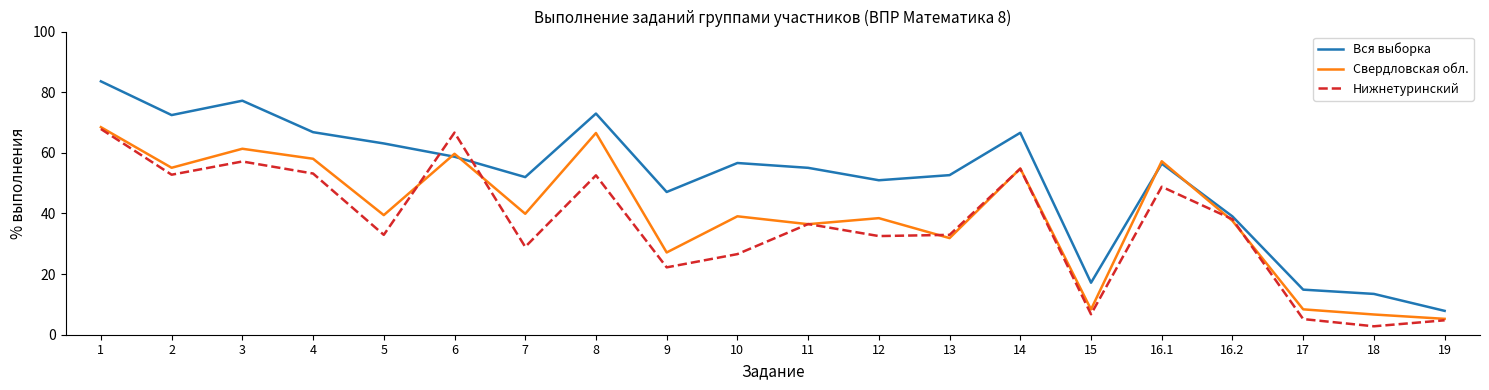

List the series in order of their overall mean, lowest first.

Нижнетуринский, Свердловская обл., Вся выборка